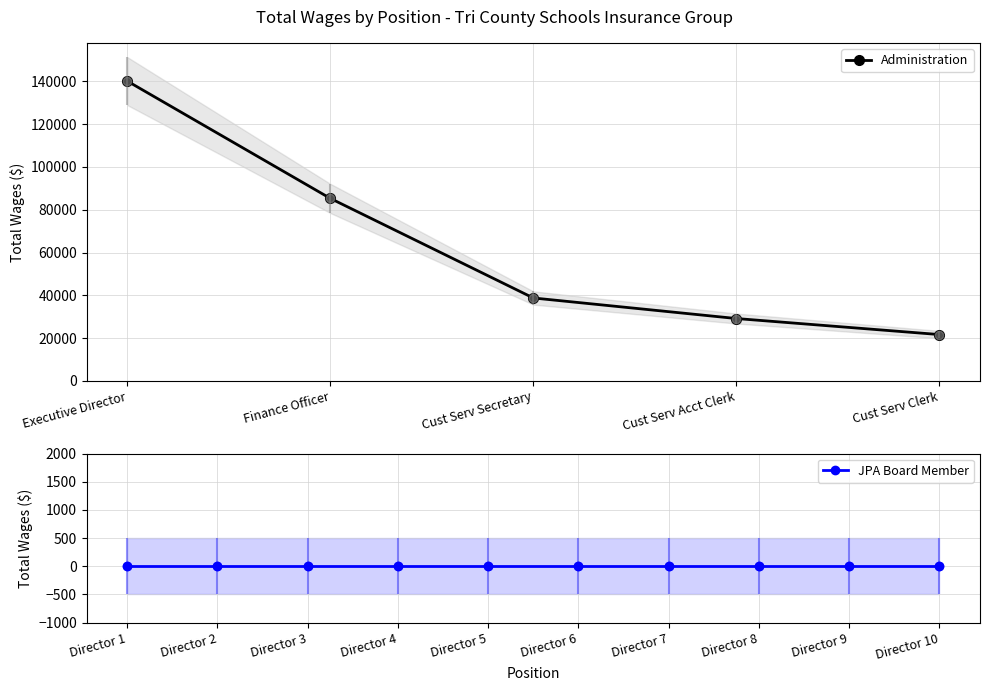

Approximately how many times larger is the value at Cust Serv Clerk compared to Cust Serv Acct Clerk?

0.7